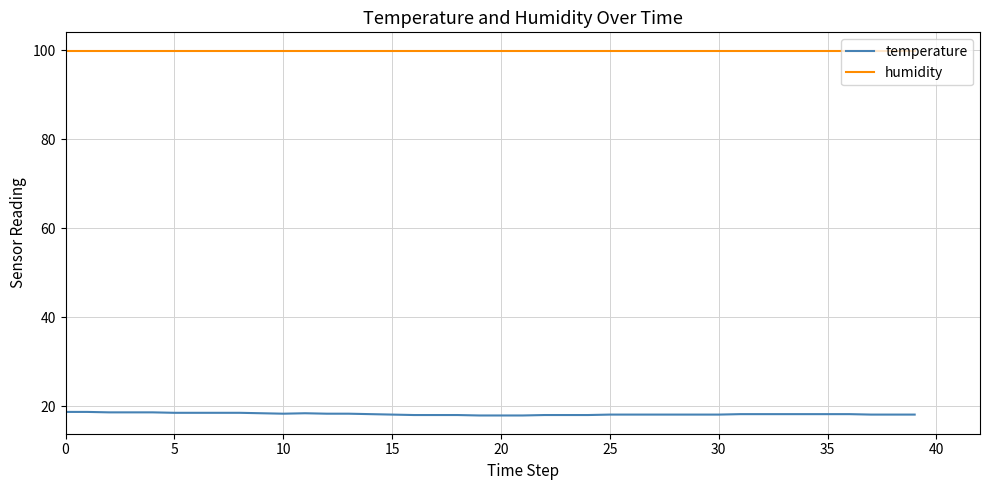

At how many categories does at least one series exceed 70?

40